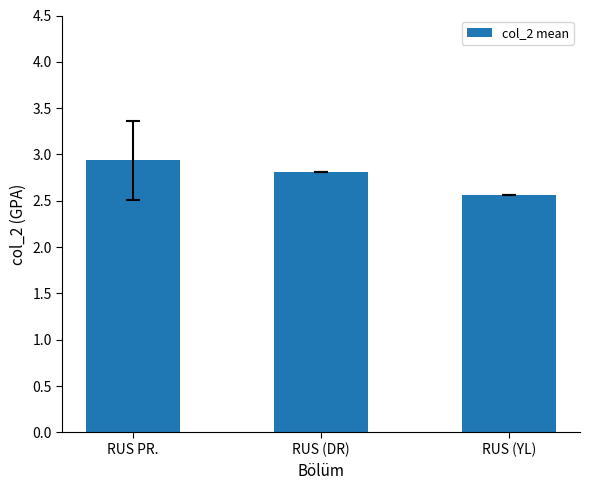

Which has a higher value, RUS (DR) or RUS (YL)?

RUS (DR)